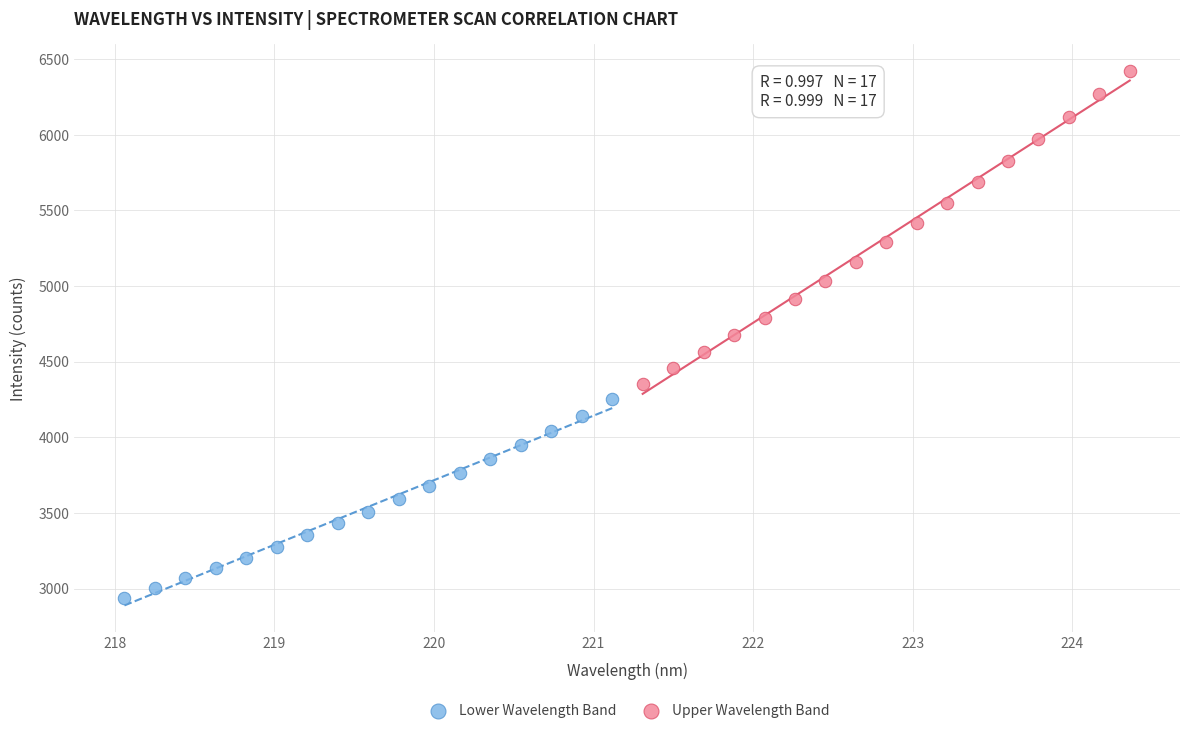

Which series contains the highest Y value?

Upper Wavelength Band